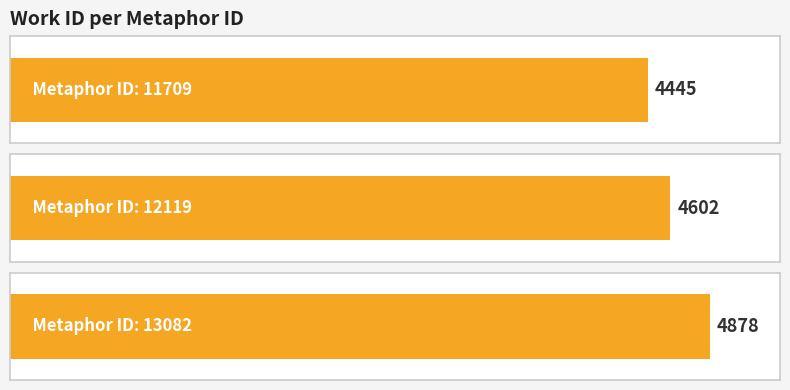

Reading right to left, extract all data points from this chart.

13082=4878	12119=4602	11709=4445